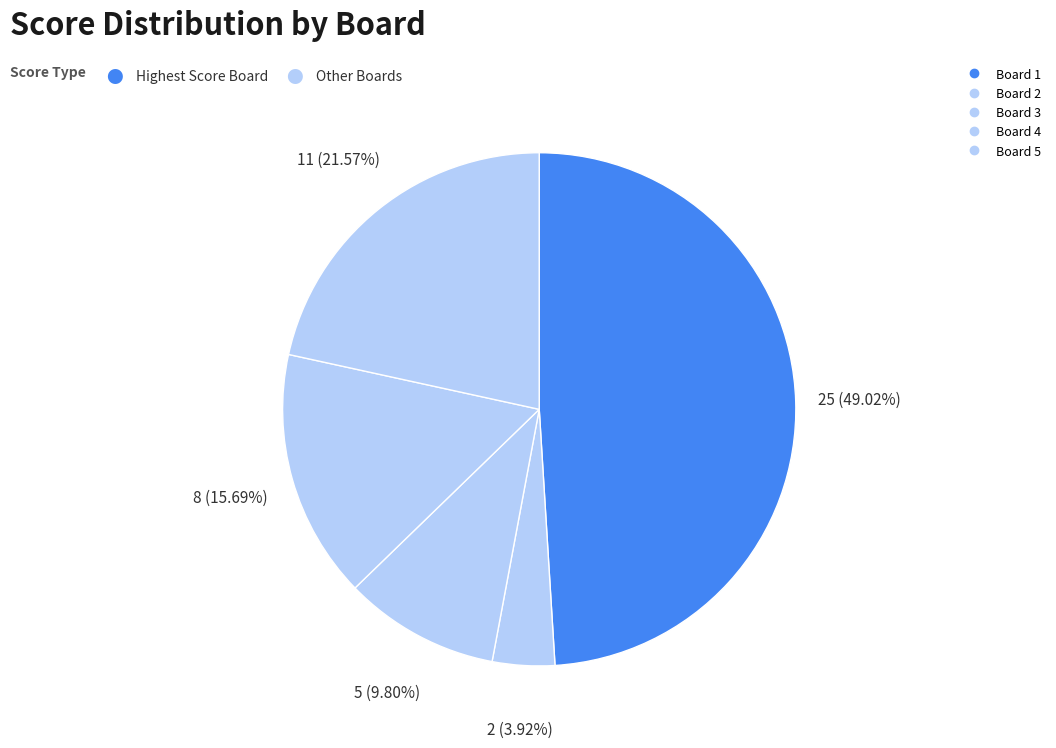

To the nearest percent, what is the average slice percentage?

20%